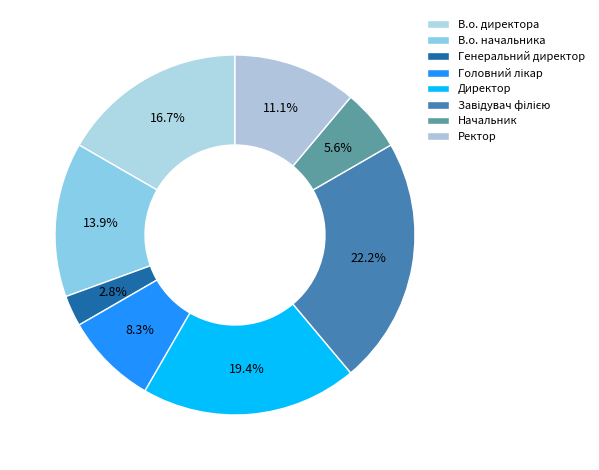

The Головний лікар slice represents 8% of the pie. True or false?

True